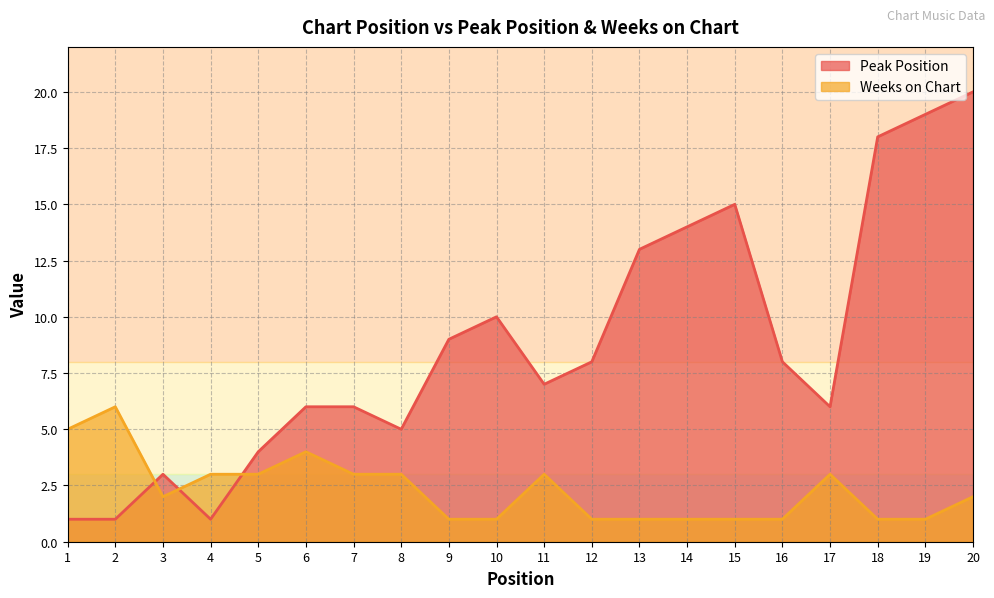

Reading left to right, what are all the values shown in this chart?

Peak Position: 1	1	3	1	4	6	6	5	9	10	7	8	13	14	15	8	6	18	19	20
Weeks on Chart: 5	6	2	3	3	4	3	3	1	1	3	1	1	1	1	1	3	1	1	2